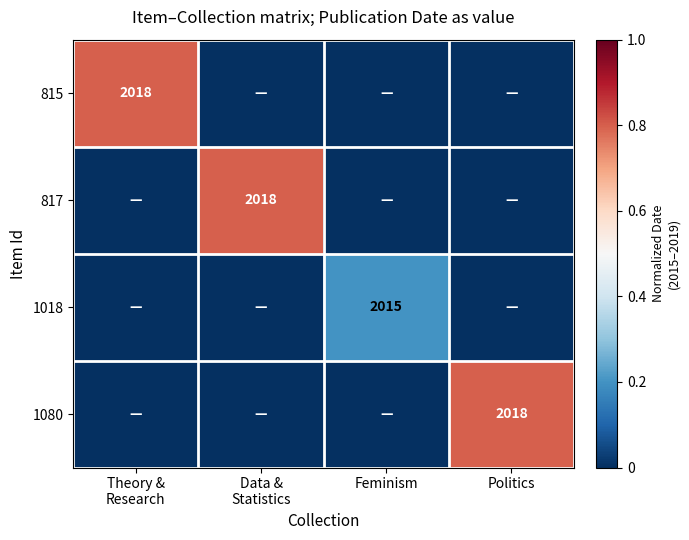

Rank the series by their maximum value, from highest to lowest.

815, 817, 1080, 1018